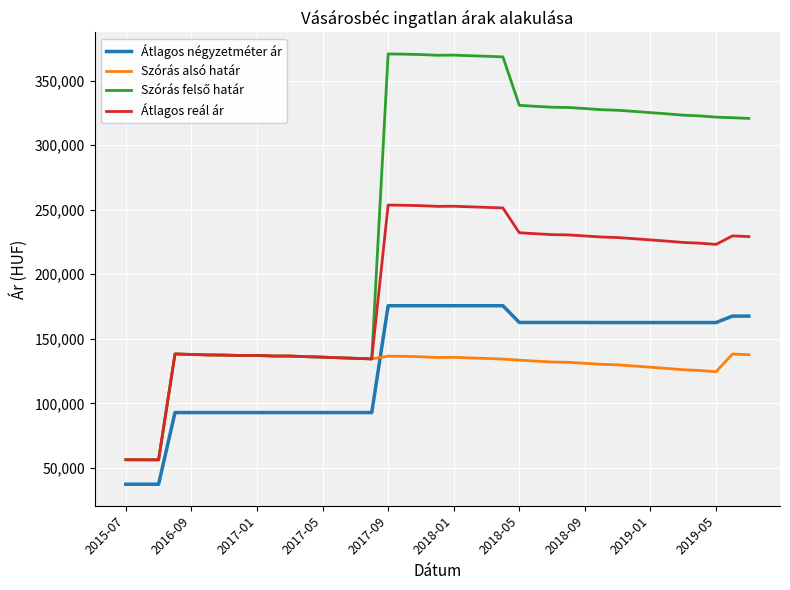

How many times do Szórás alsó határ and Átlagos négyzetméter ár cross each other?

1